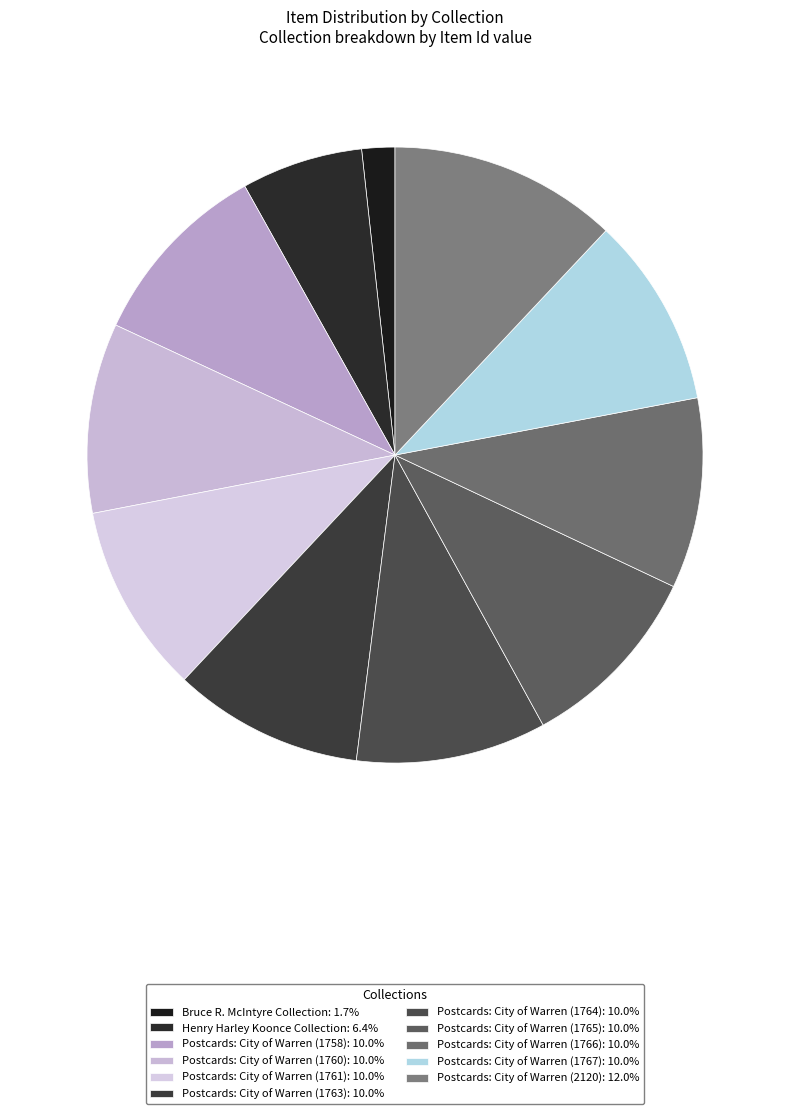

Is it true that Postcards: City of Warren (1766) is 23% of the pie?

False